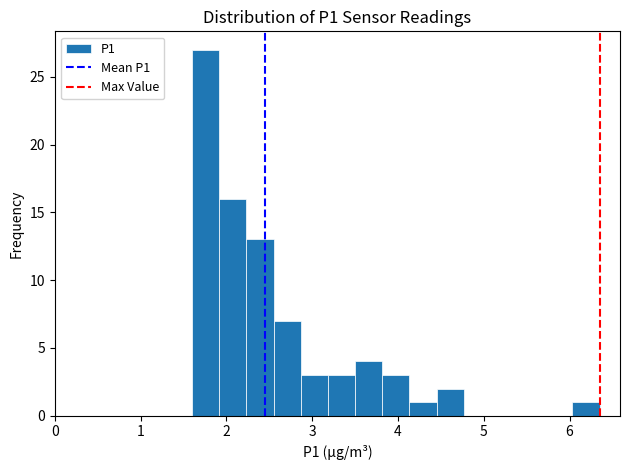

Around what value on the x-axis is the tallest bar? Give the approximate position of its centre, as read against the axis.

1.8